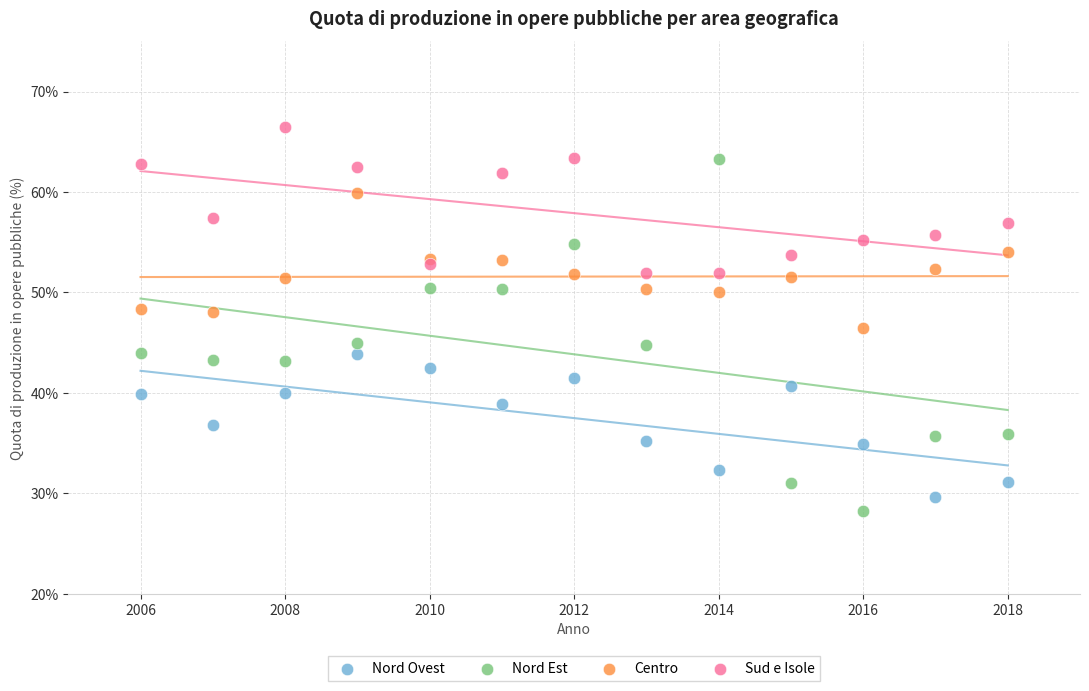

What are all the series names shown in the legend?

Nord Ovest, Nord Est, Centro, Sud e Isole